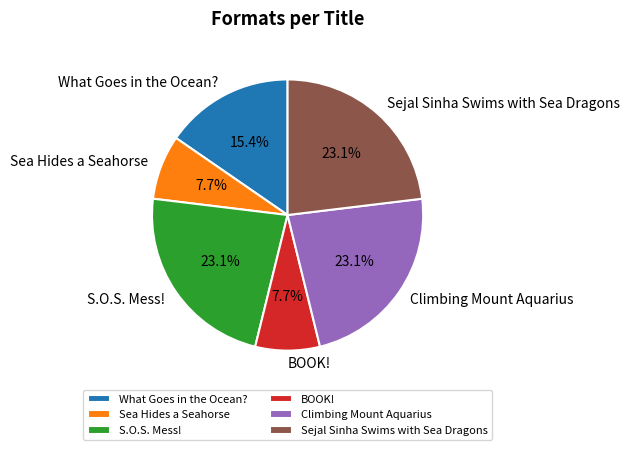

Is S.O.S. Mess! the majority of the pie?

No